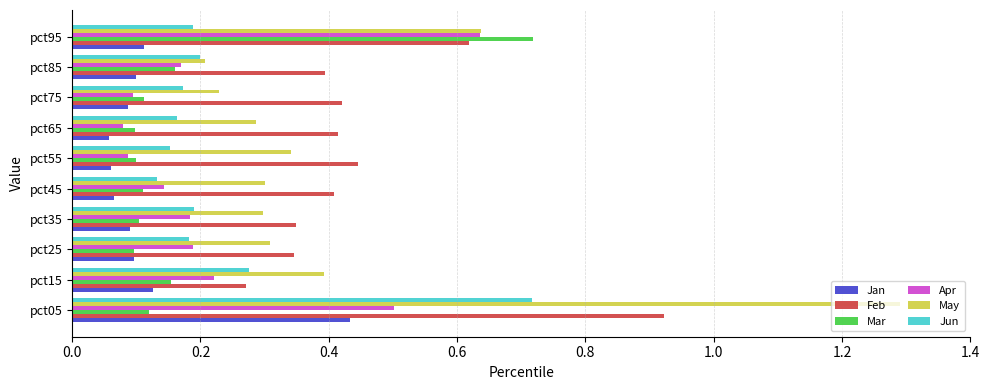

Is it true that Apr equals 0.0 at pct75?

False